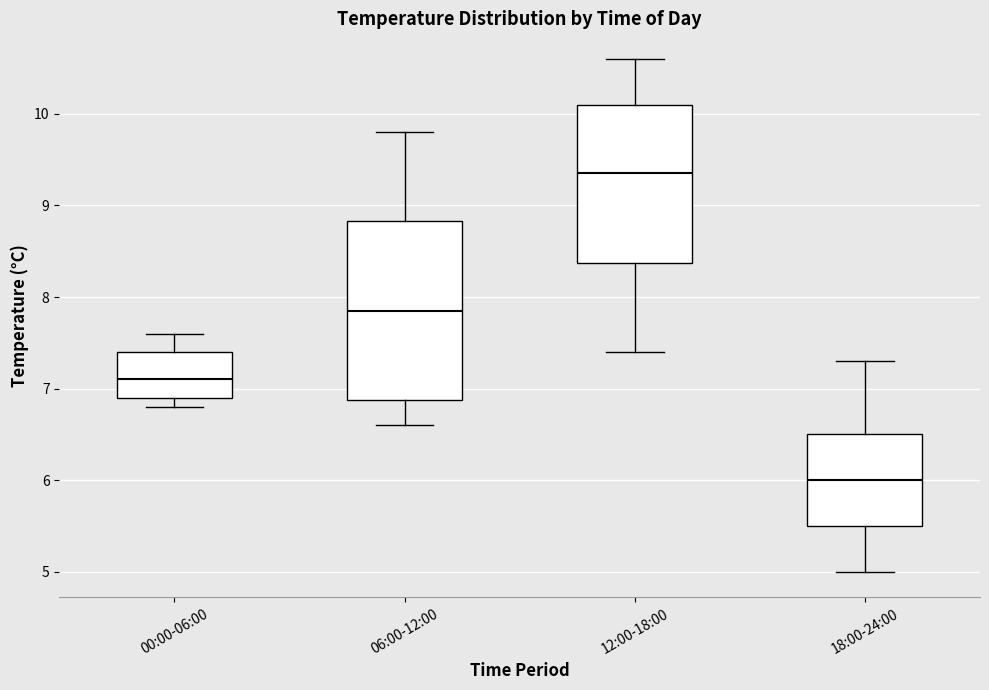

Which box is the tallest, from its lower edge to its upper edge?

06:00-12:00